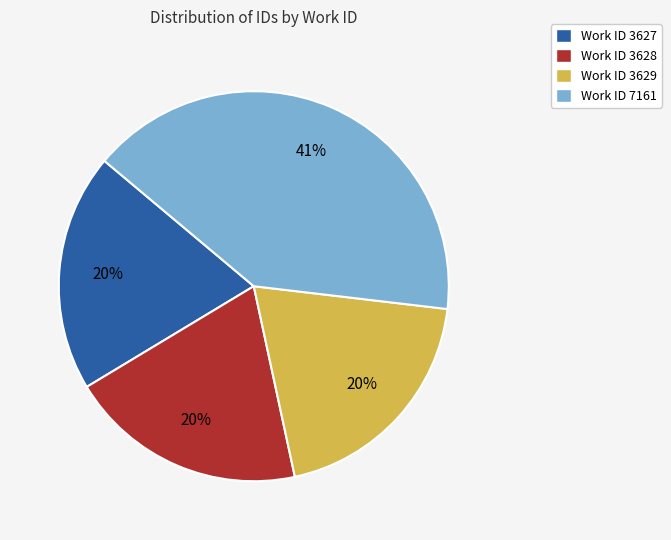

The Work ID 3627 slice represents 20% of the pie. True or false?

True